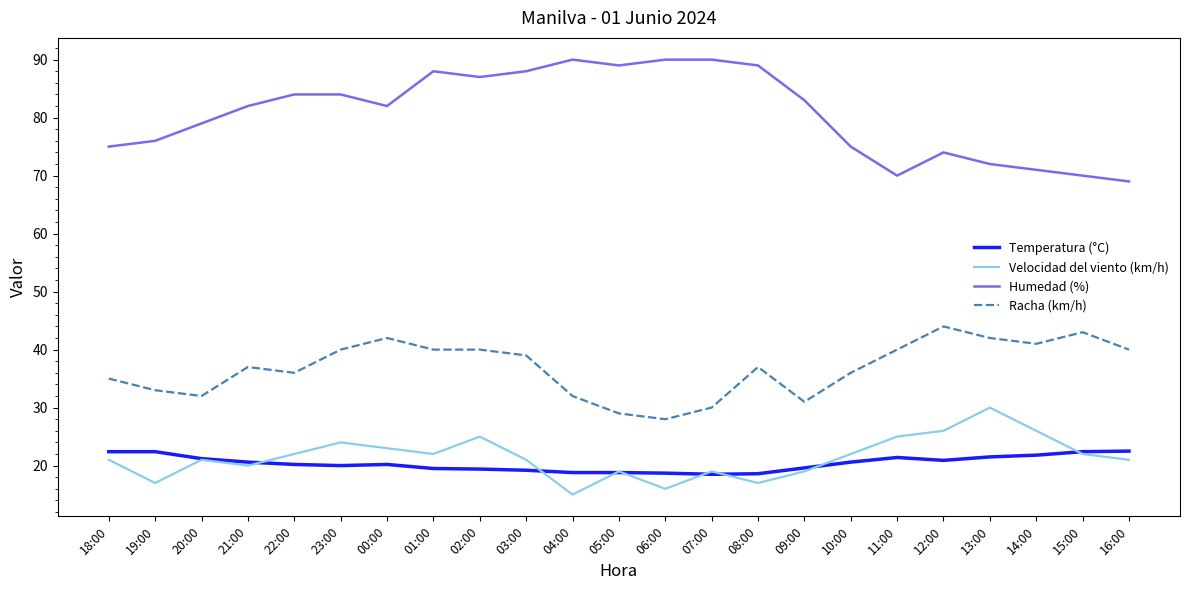

The value of Temperatura (°C) at 09:00 is 19.6. True or false?

True